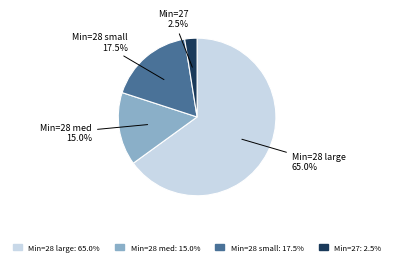

Is there any slice that represents more than half of the pie?

Yes